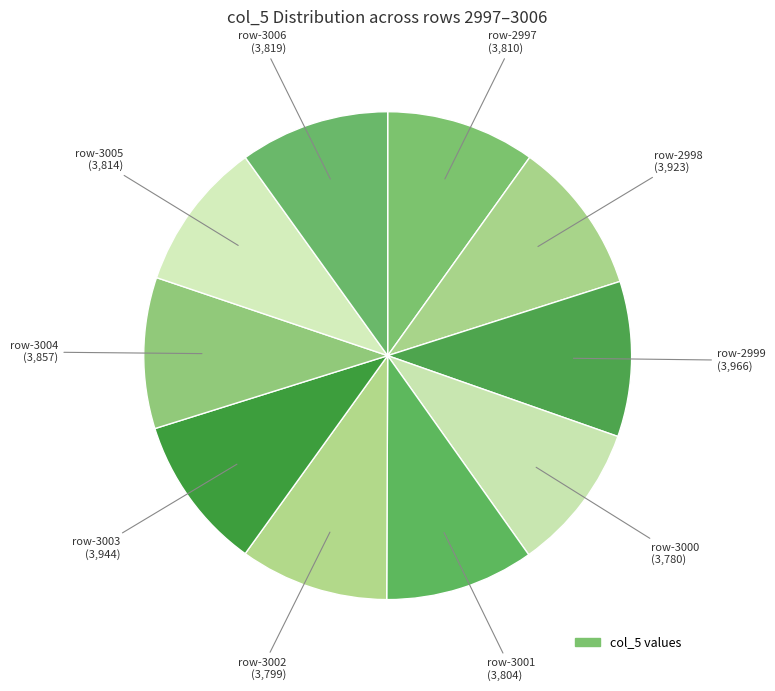

Count the number of slices in the pie.

10